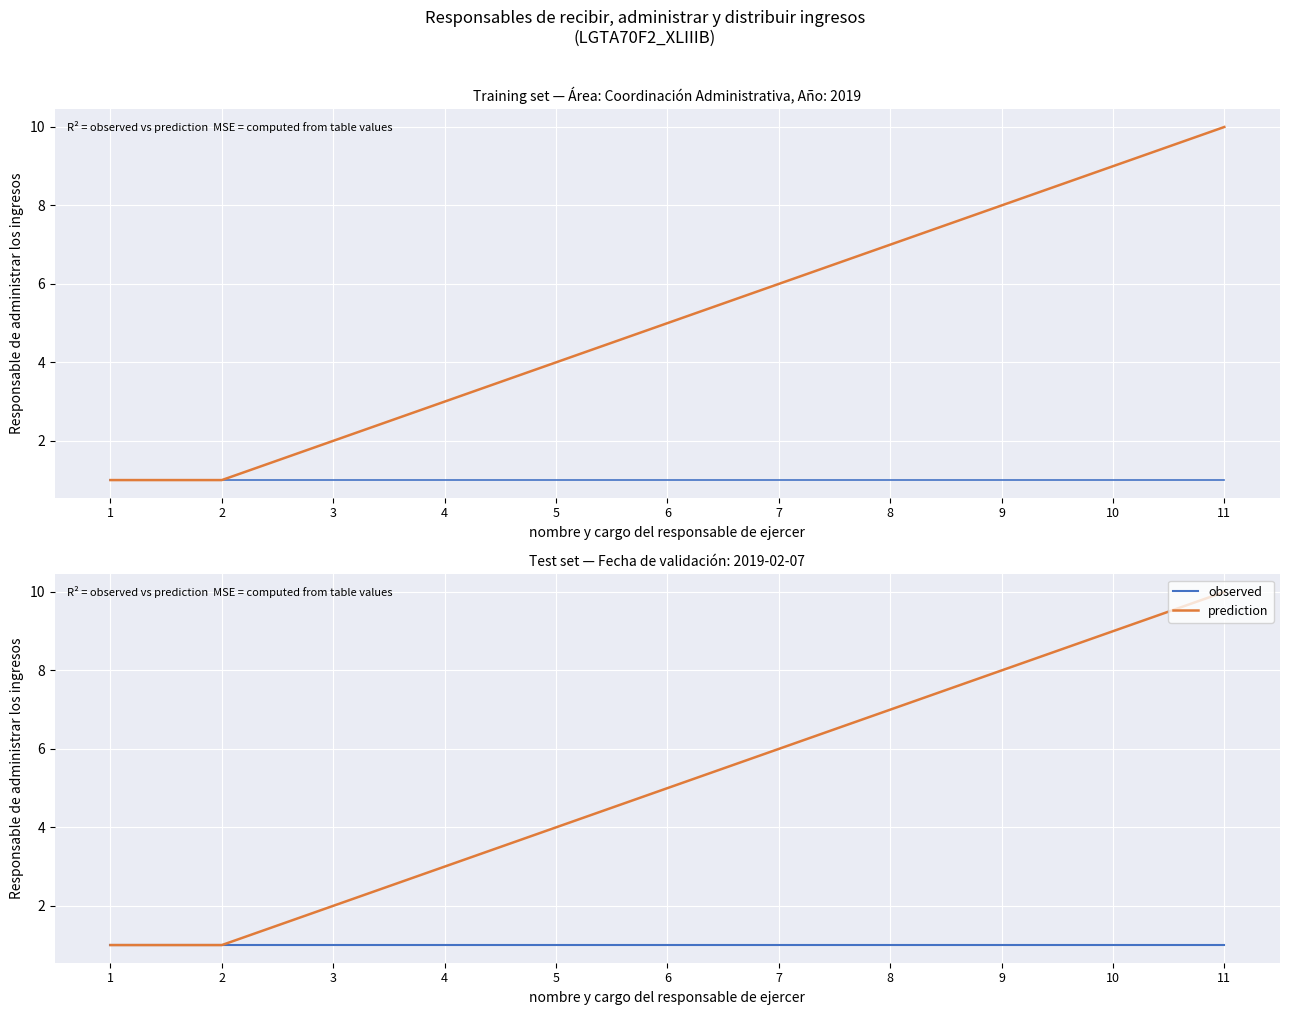

What is the minimum value shown in the chart?

1